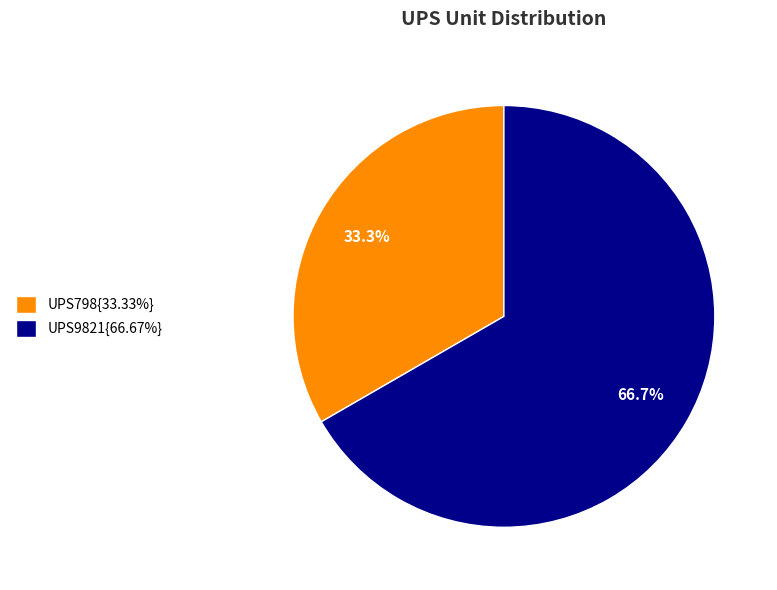

Does UPS798{33.33%} represent more than half of the total?

No